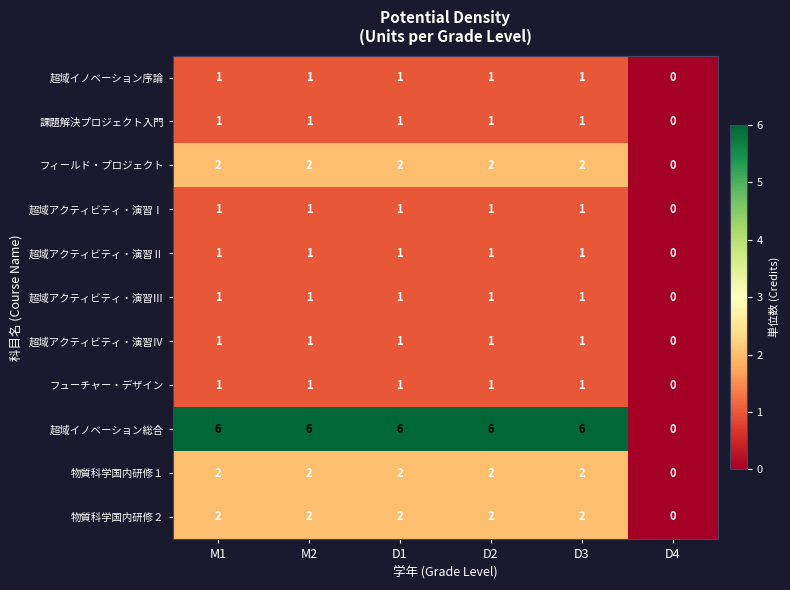

What is the spread (max minus min) of values at D2?

5